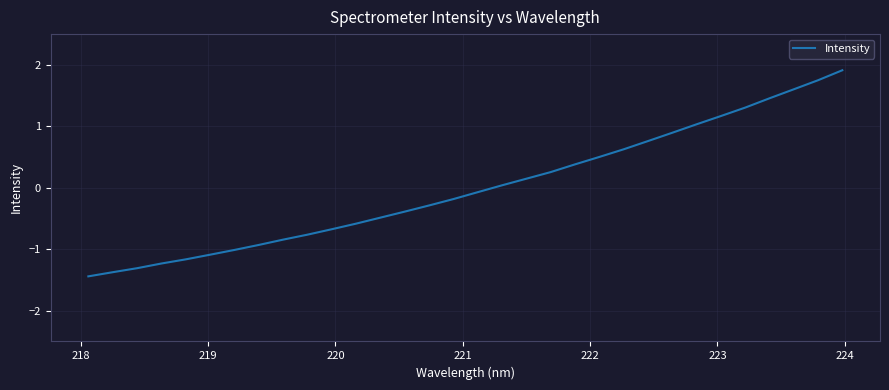

What is the smallest value displayed?

-1.4